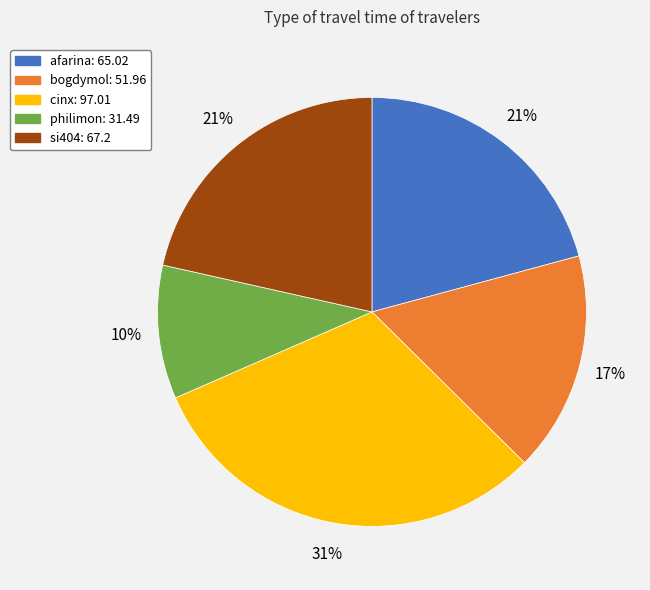

To the nearest percent, what is the difference between the largest and smallest slice percentages?

21%